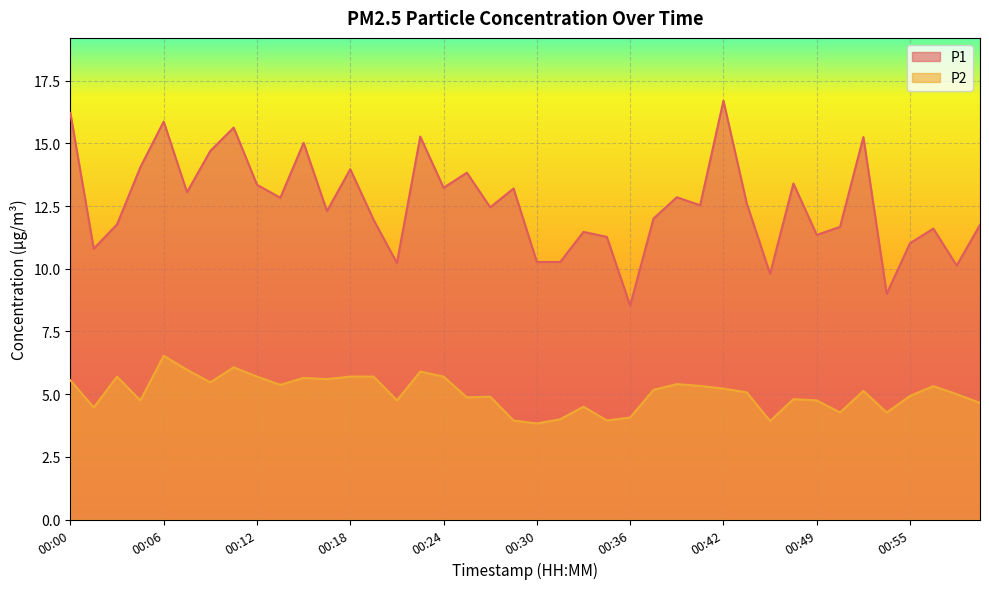

Is the value of P2 at 00:13 greater than the value of P1 at 00:56?

No